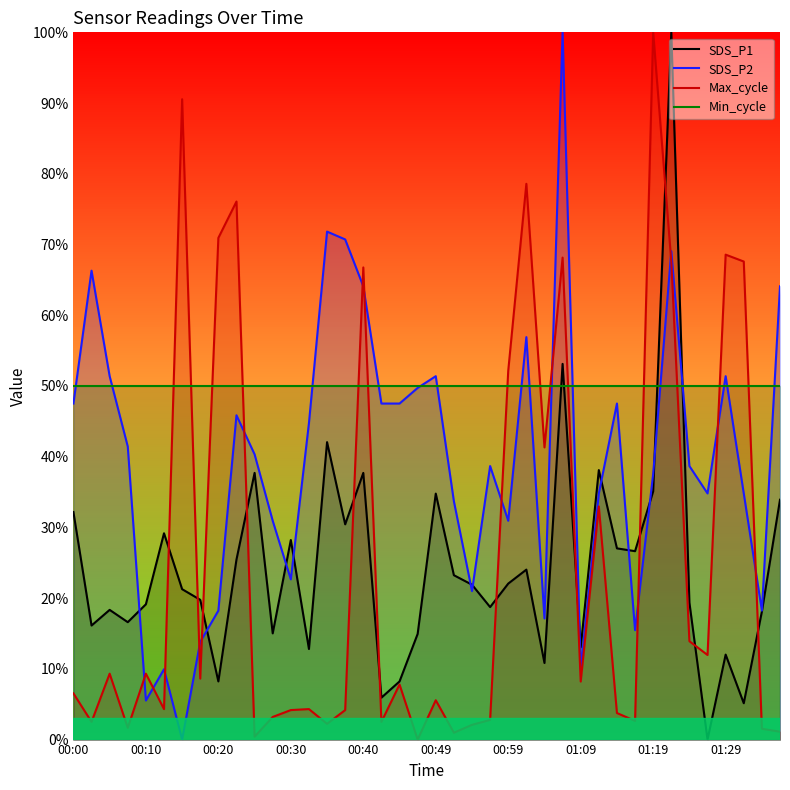

Which series has the widest spread of values?

SDS_P1